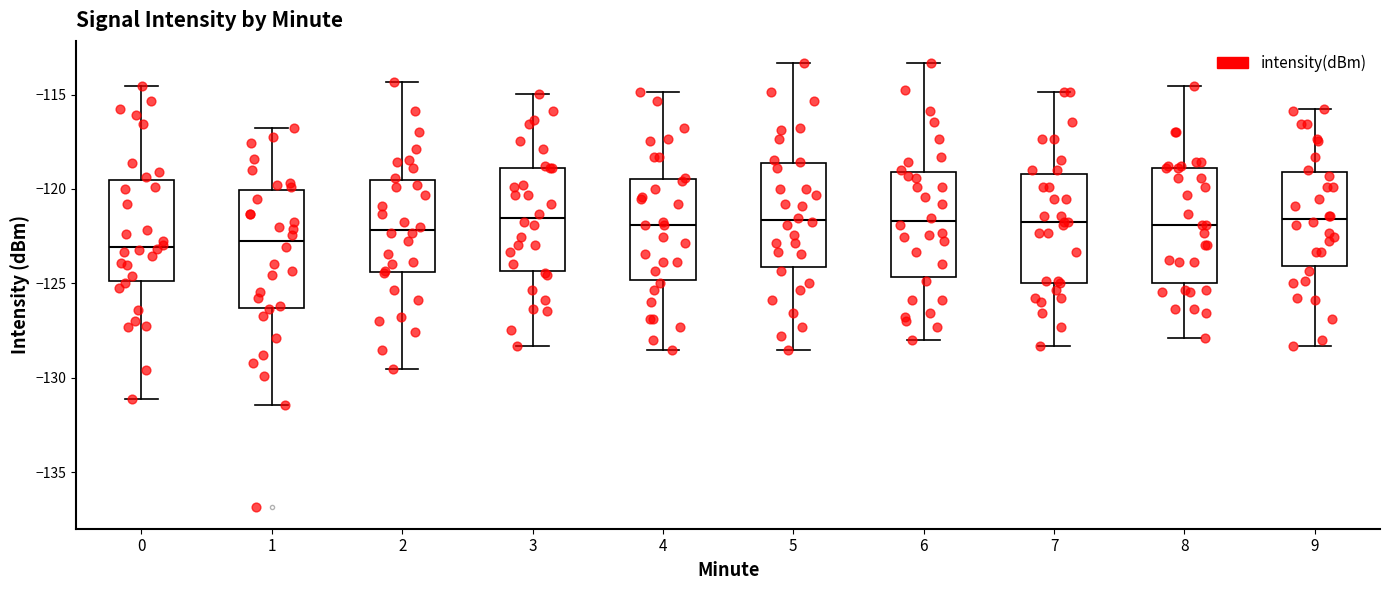

Where is the upper edge of the box at x = 0 on the y-axis? The values are not printed on the chart, so give them approximately, as read against the axis.

-119.5